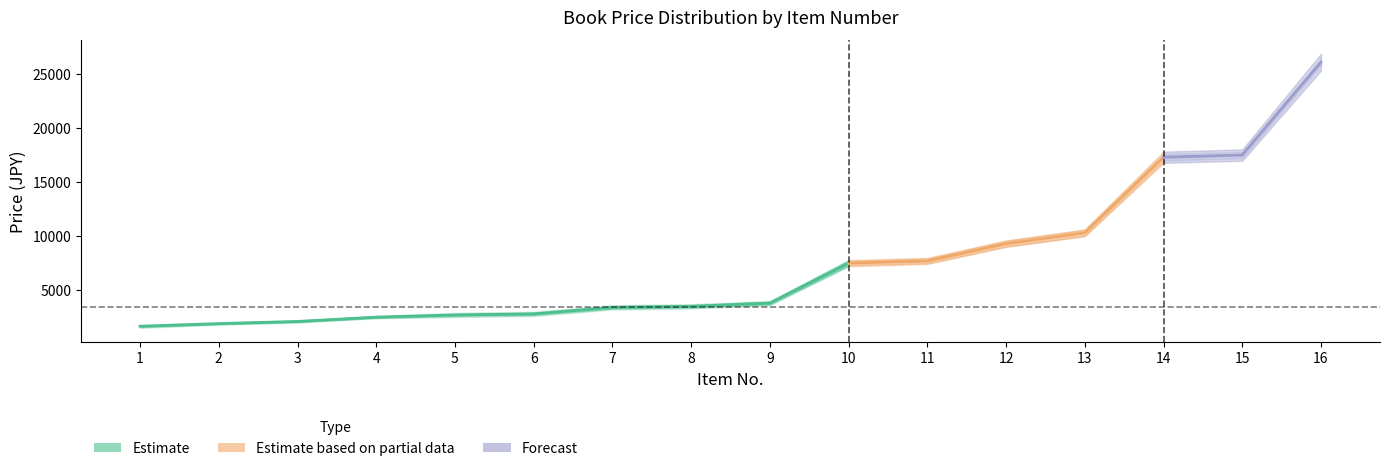

True or false: high_price and mid_price cross at least once.

False